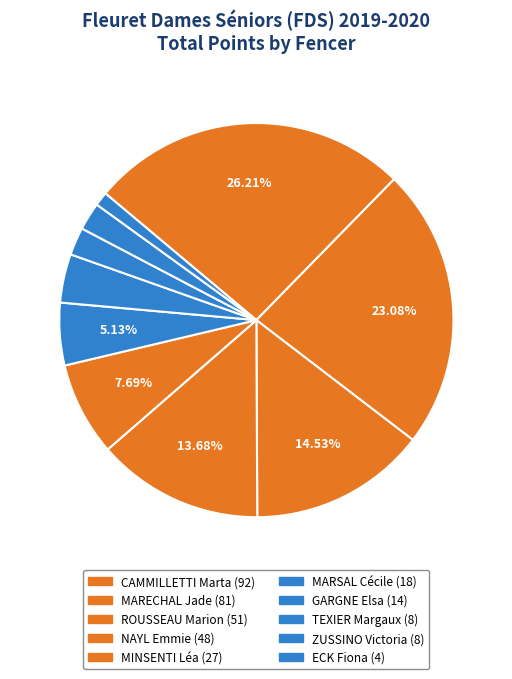

Which category has the smallest portion of the pie?

ECK Fiona